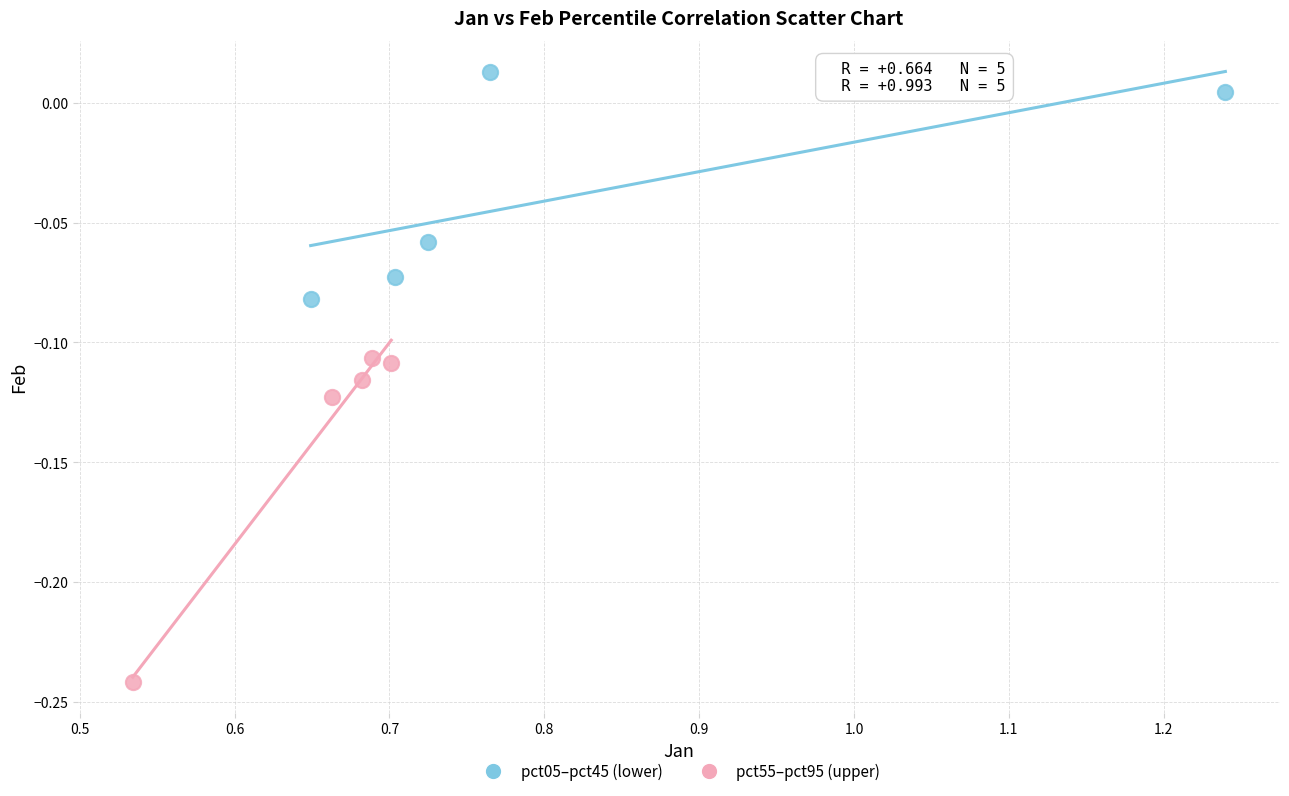

Which series reaches the maximum Y coordinate?

pct05–pct45 (lower)